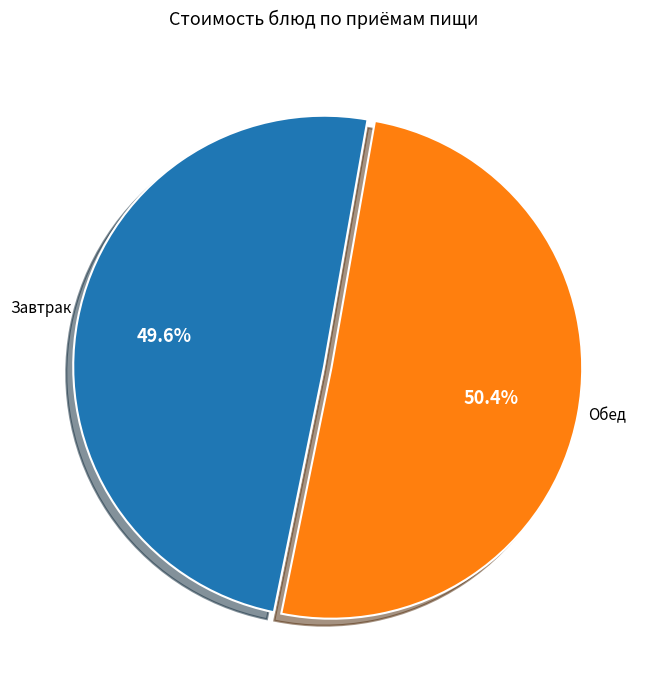

To the nearest percent, what is the average slice percentage?

50%